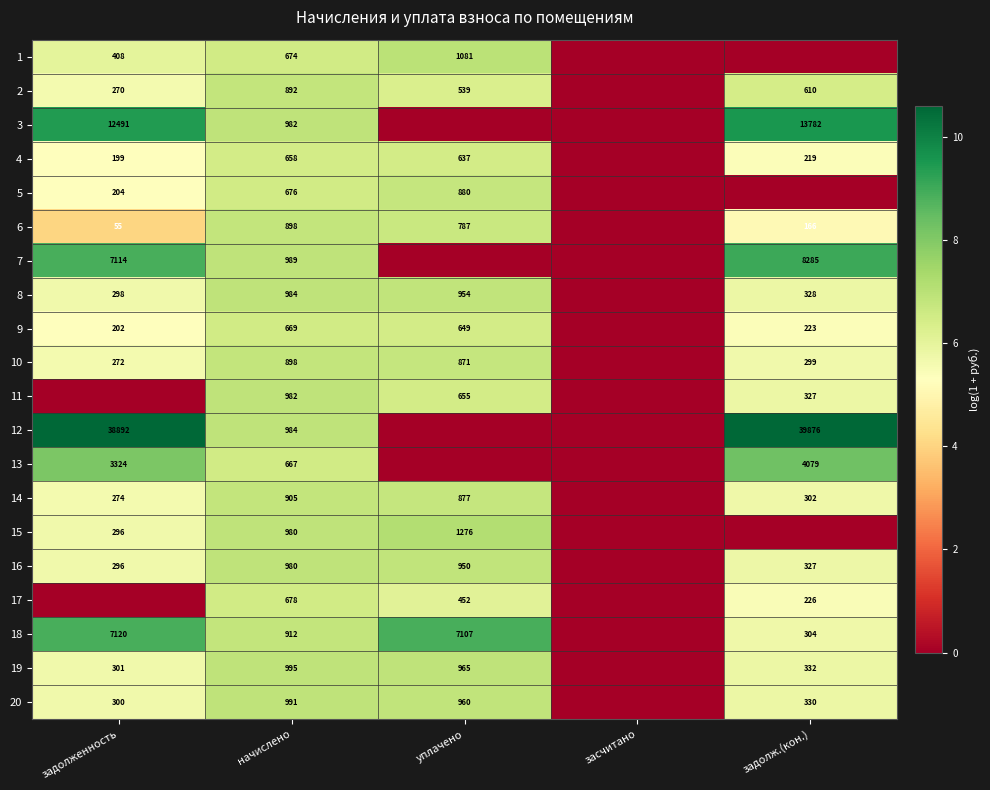

The value of 11 at задолж.(кон.) is 162. True or false?

False